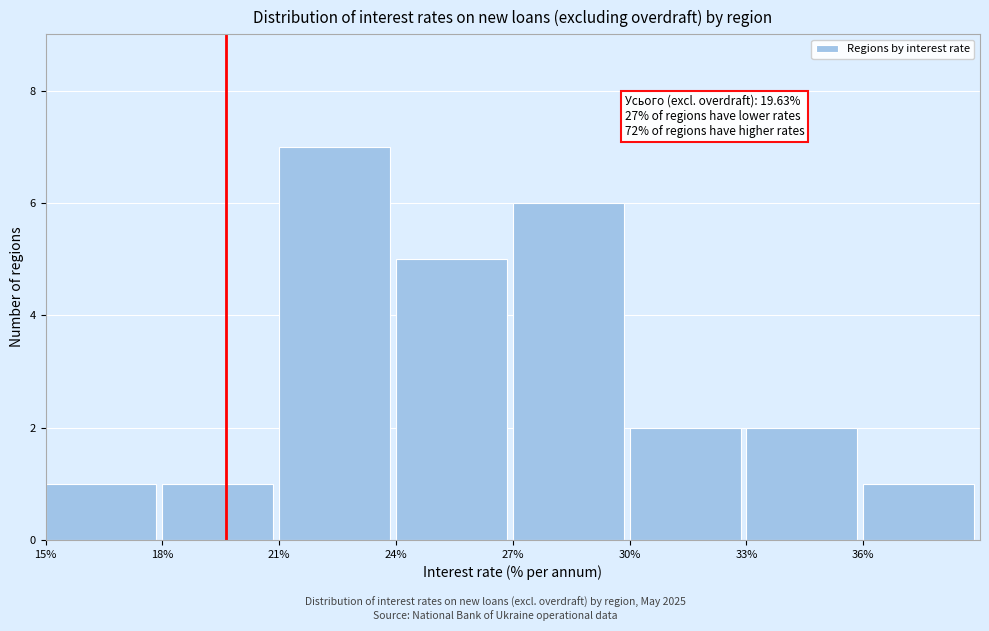

Which range on the x-axis has the tallest bar?

21 to 24